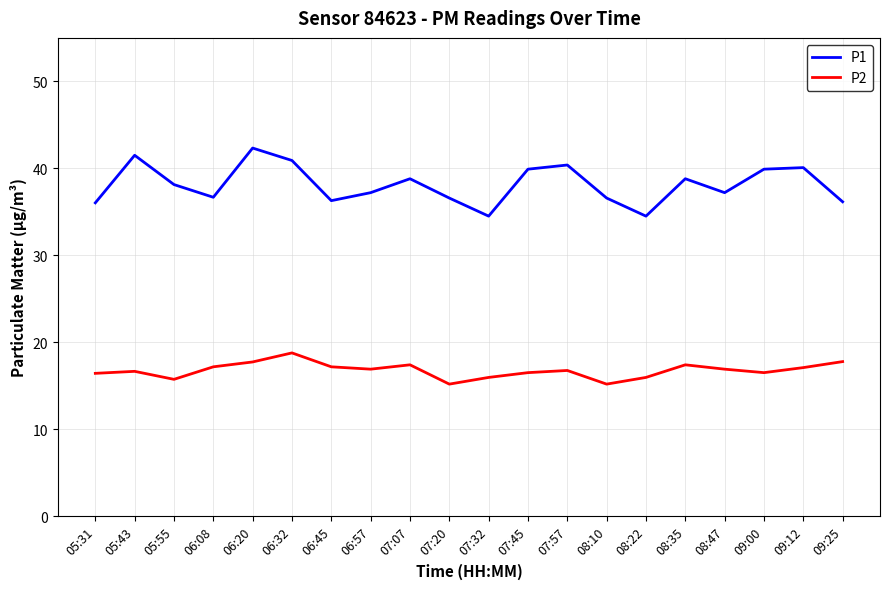

What position from the left is 08:22?

15